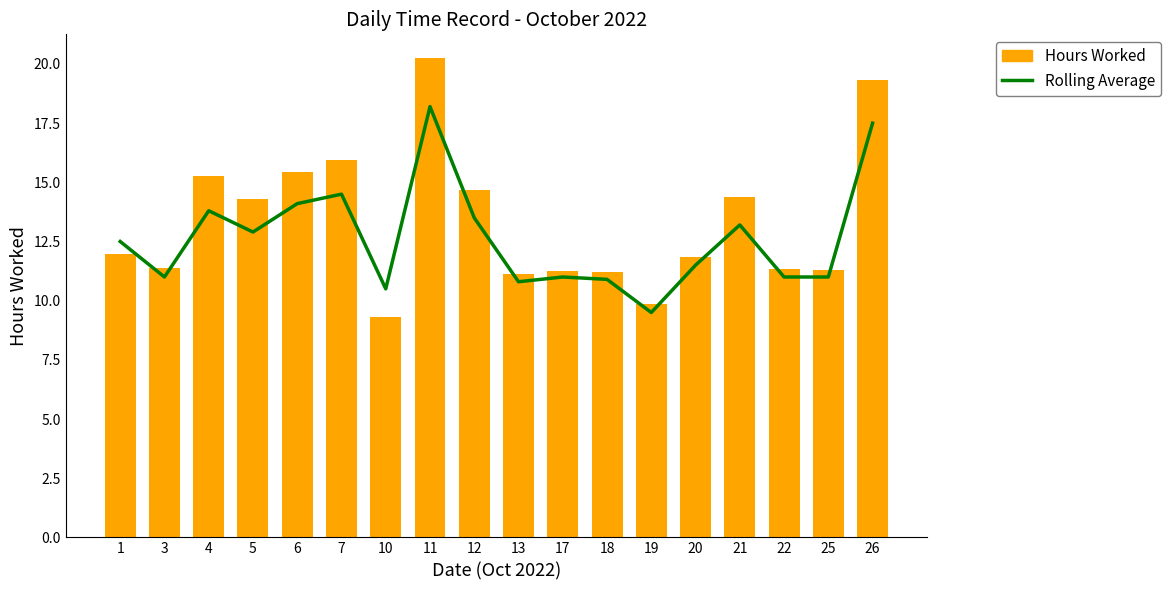

At which label does Rolling Average reach its peak?

11